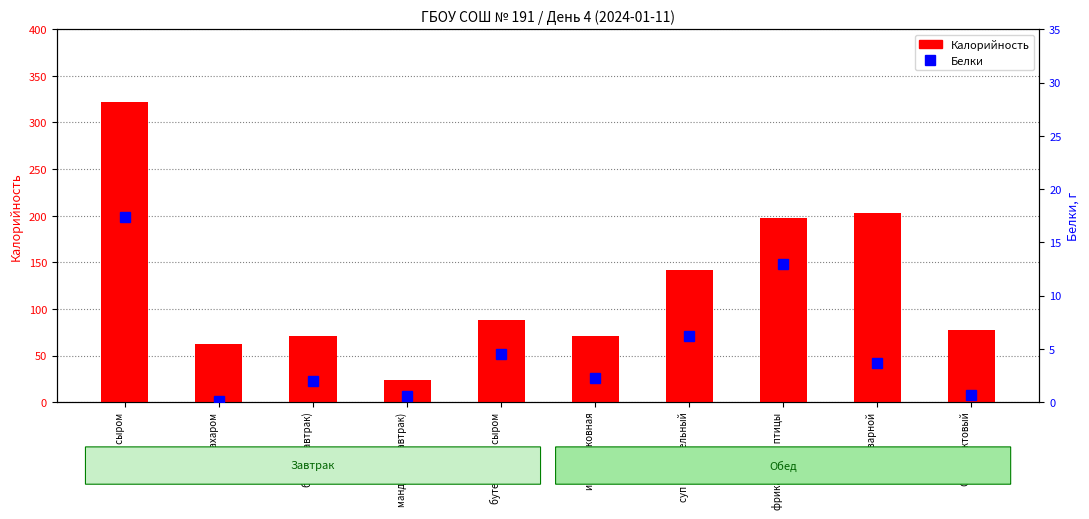

What position from the left is суп картофельный?

7